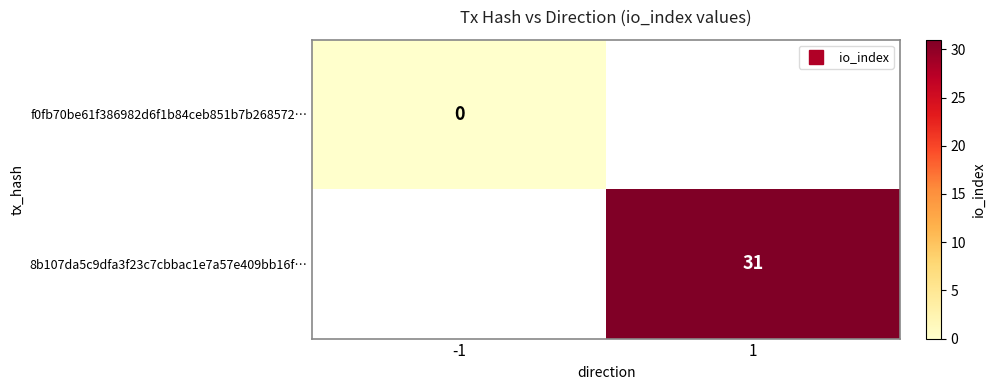

How many categories are shown in the chart?

2